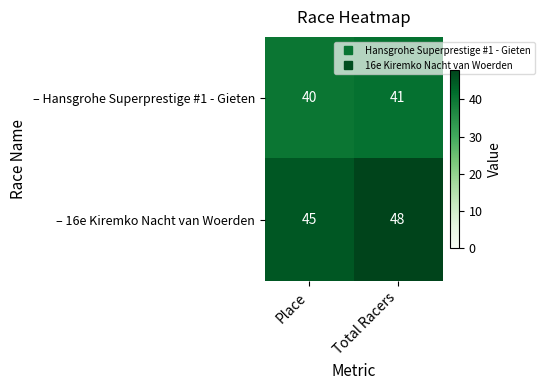

What is the sum of the – 16e Kiremko Nacht van Woerden values at Place and Total Racers?

93